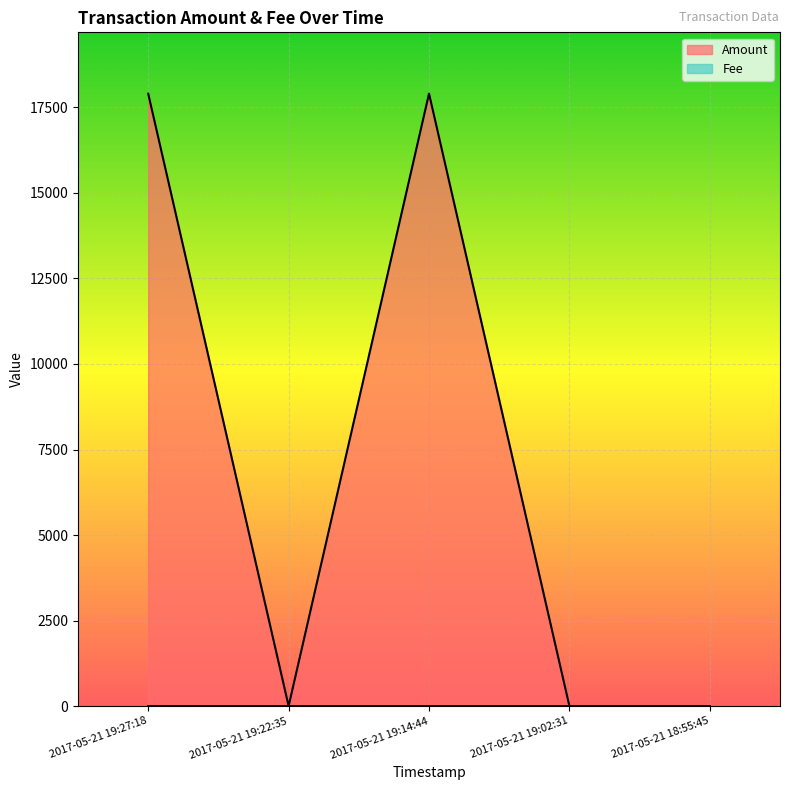

Which series has the widest spread of values?

Amount